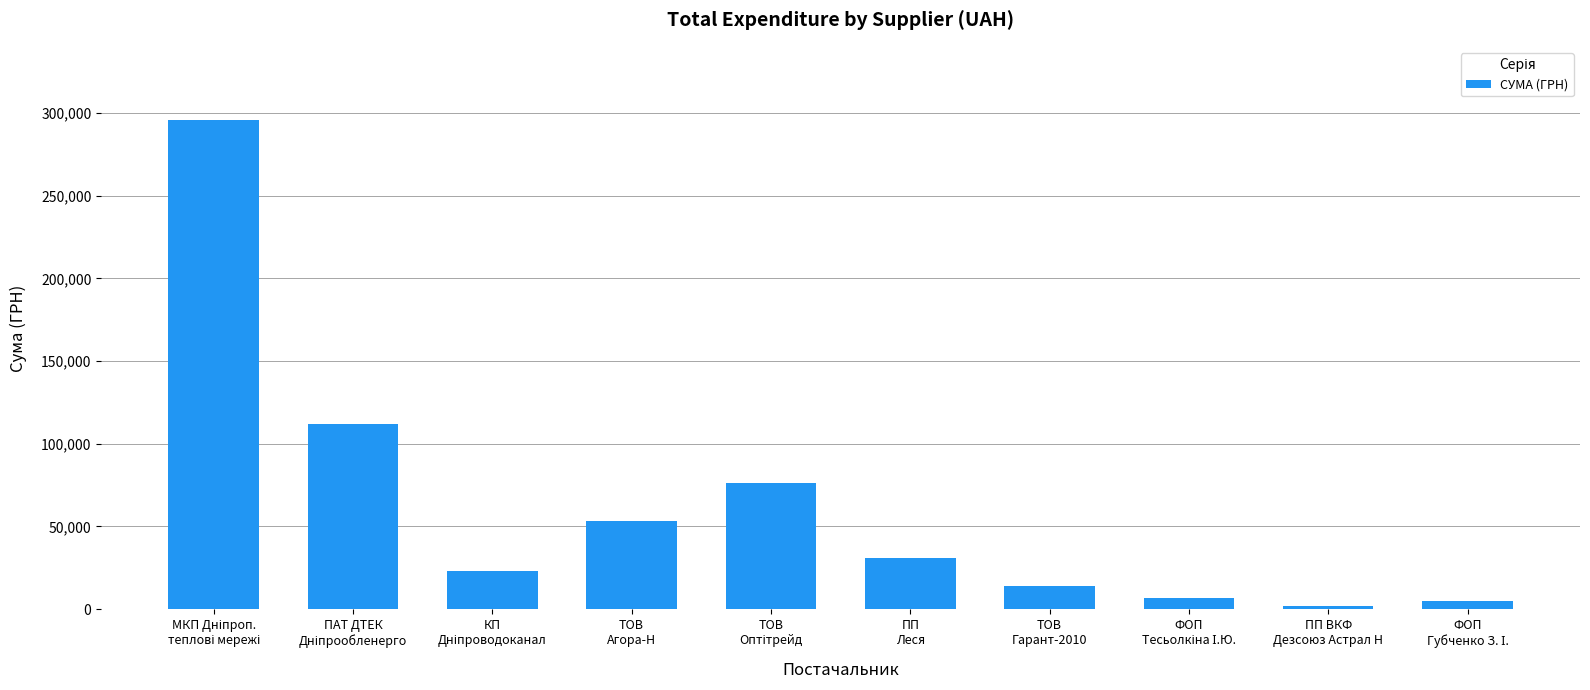

What is the greatest value displayed?

295638.6